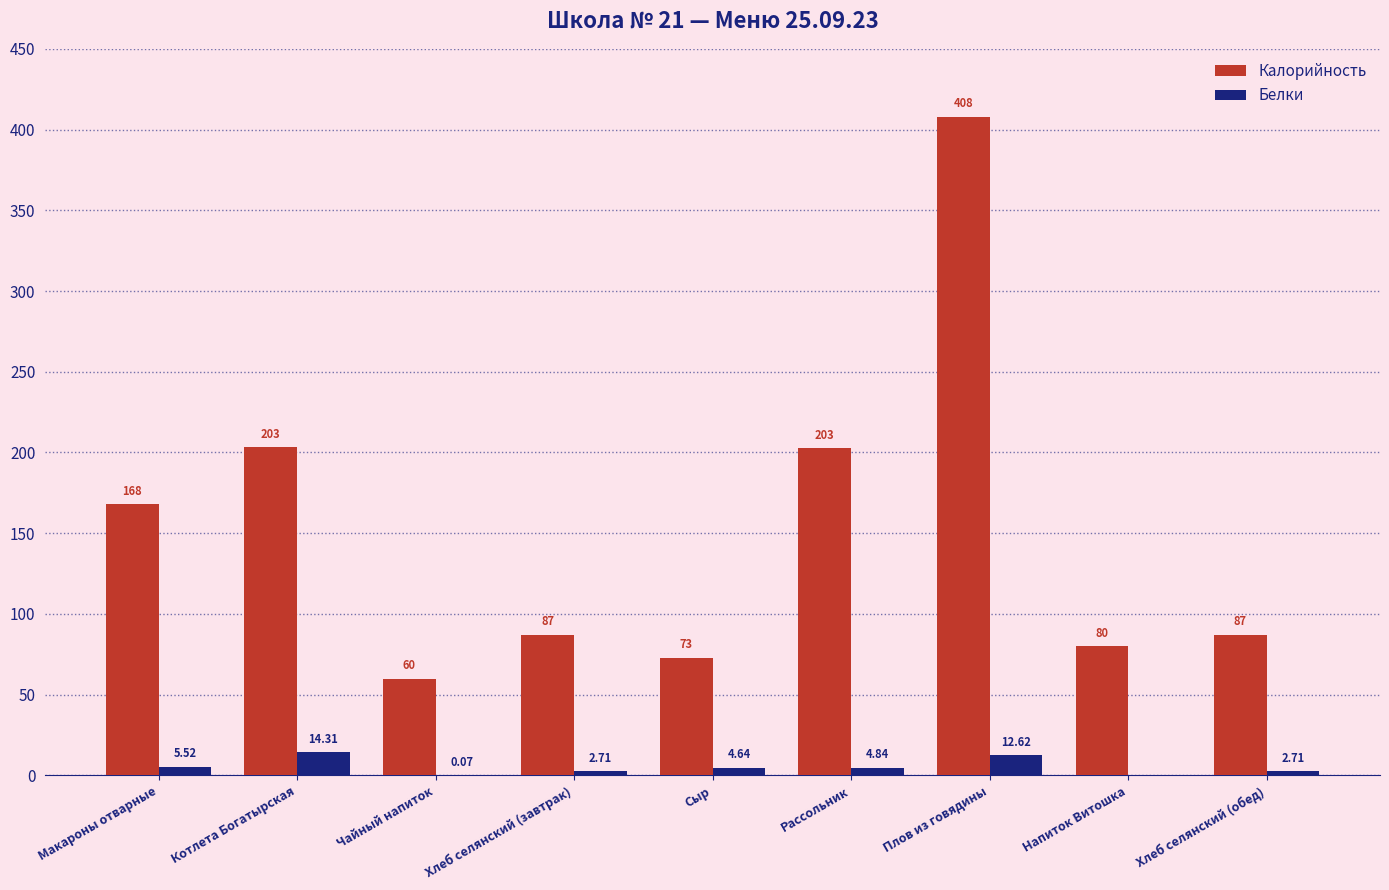

The Калорийность series shows 203.2 at Котлета Богатырская. True or false?

True